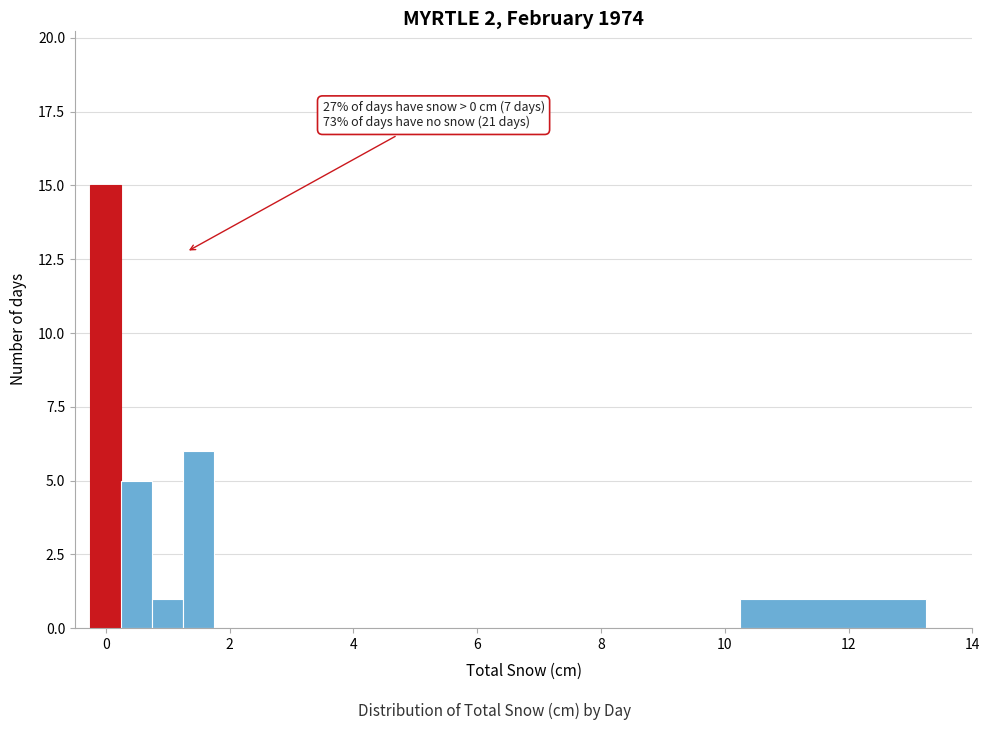

Read against the x-axis, roughly where is the centre of the tallest bar?

0.0